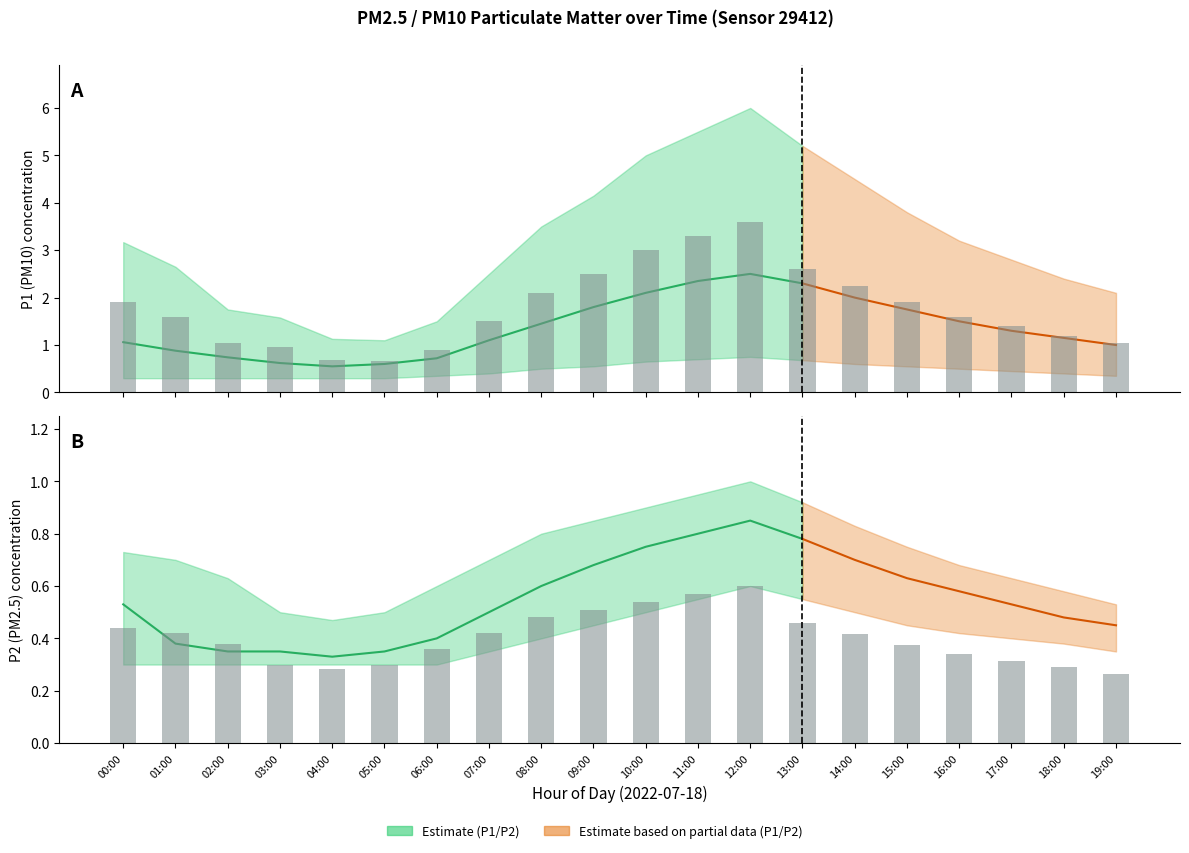

Is it true that P1 equals 0.3 at 05:00?

False